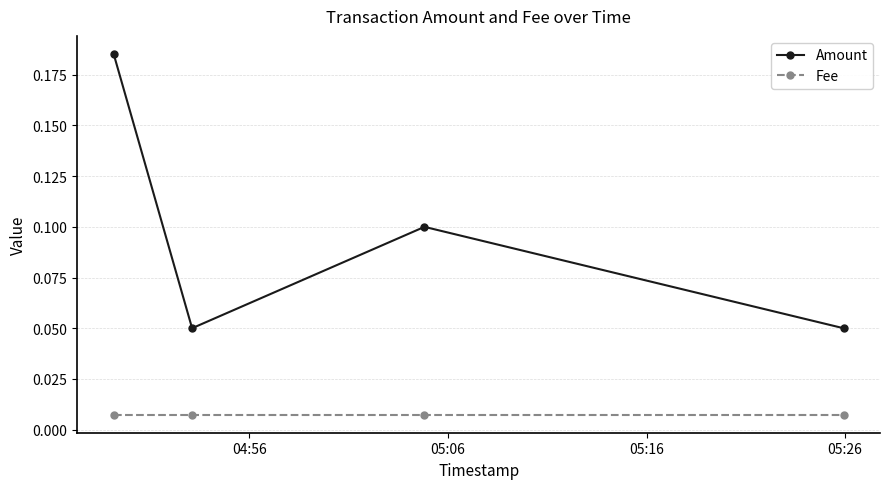

At how many categories does at least one series exceed 0?

4